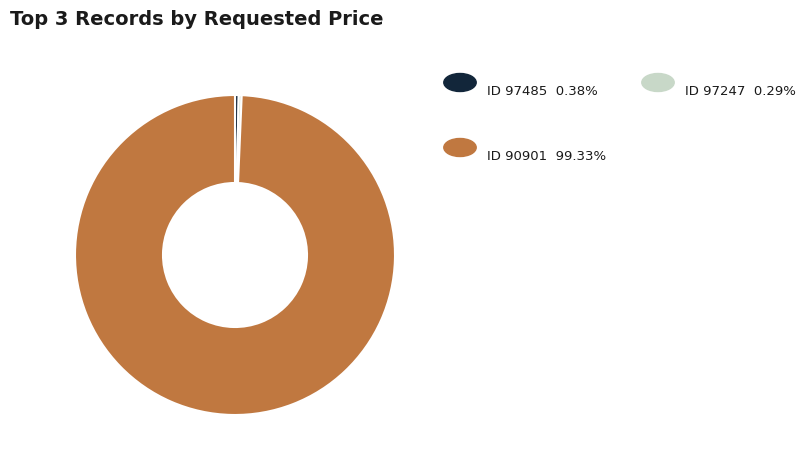

Is there any slice that represents more than half of the pie?

Yes